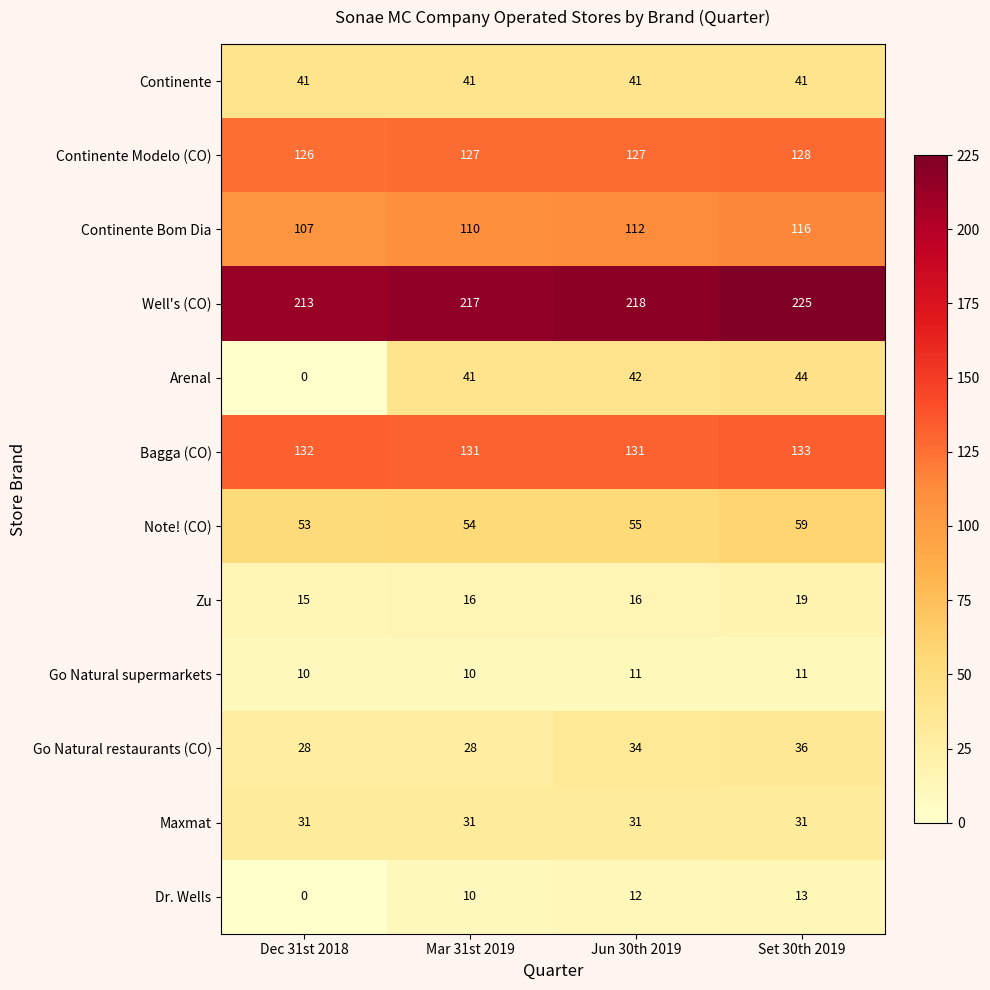

Which category has the highest value across all series?

Set 30th 2019